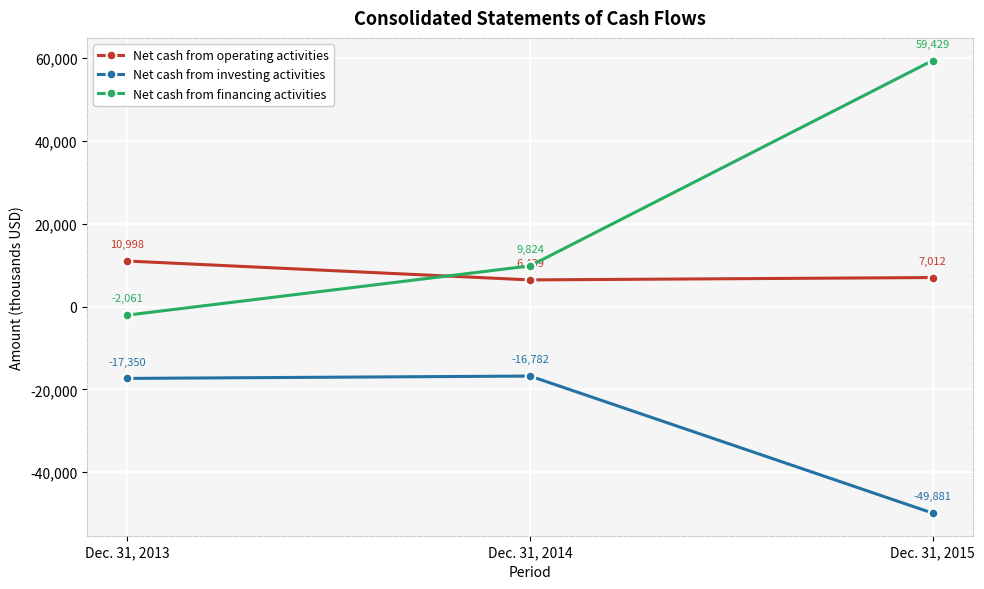

Reading right to left, what are all the values shown in this chart?

Net cash from operating activities: 7012	6439	10998
Net cash from investing activities: -49881	-16782	-17350
Net cash from financing activities: 59429	9824	-2061